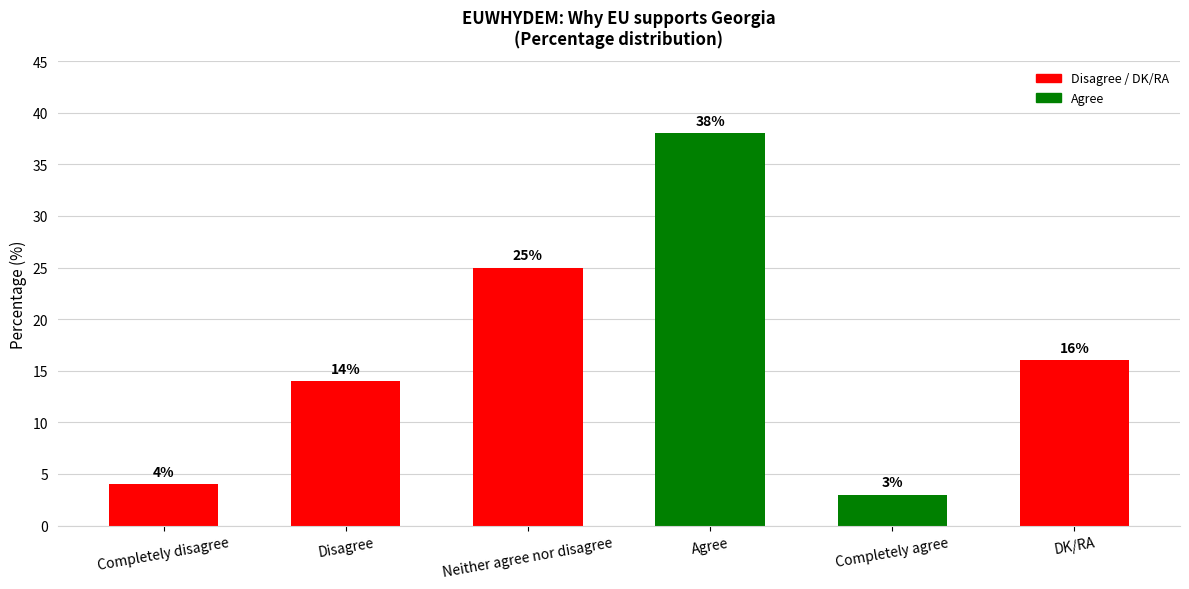

The chart shows a value of 16 at DK/RA. True or false?

True